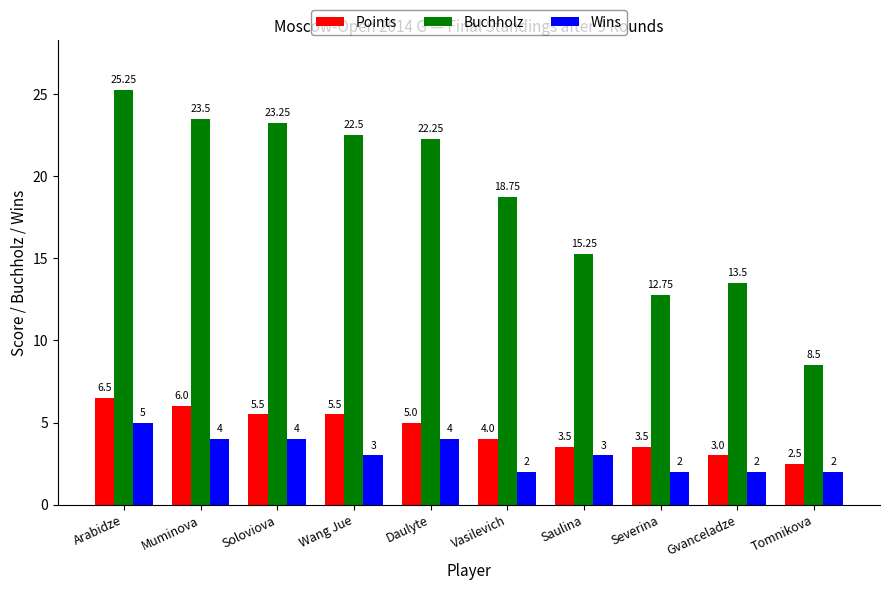

Where is Points nearest to the value 4?

Vasilevich